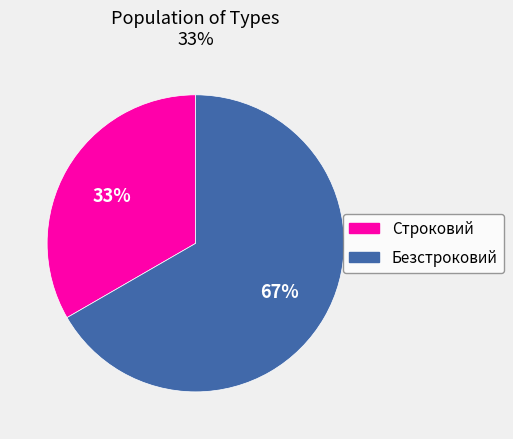

Count the number of slices in the pie.

2